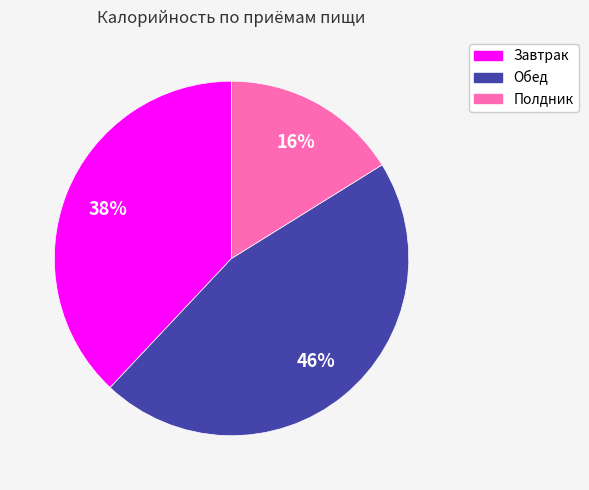

Which slice is the largest?

Обед